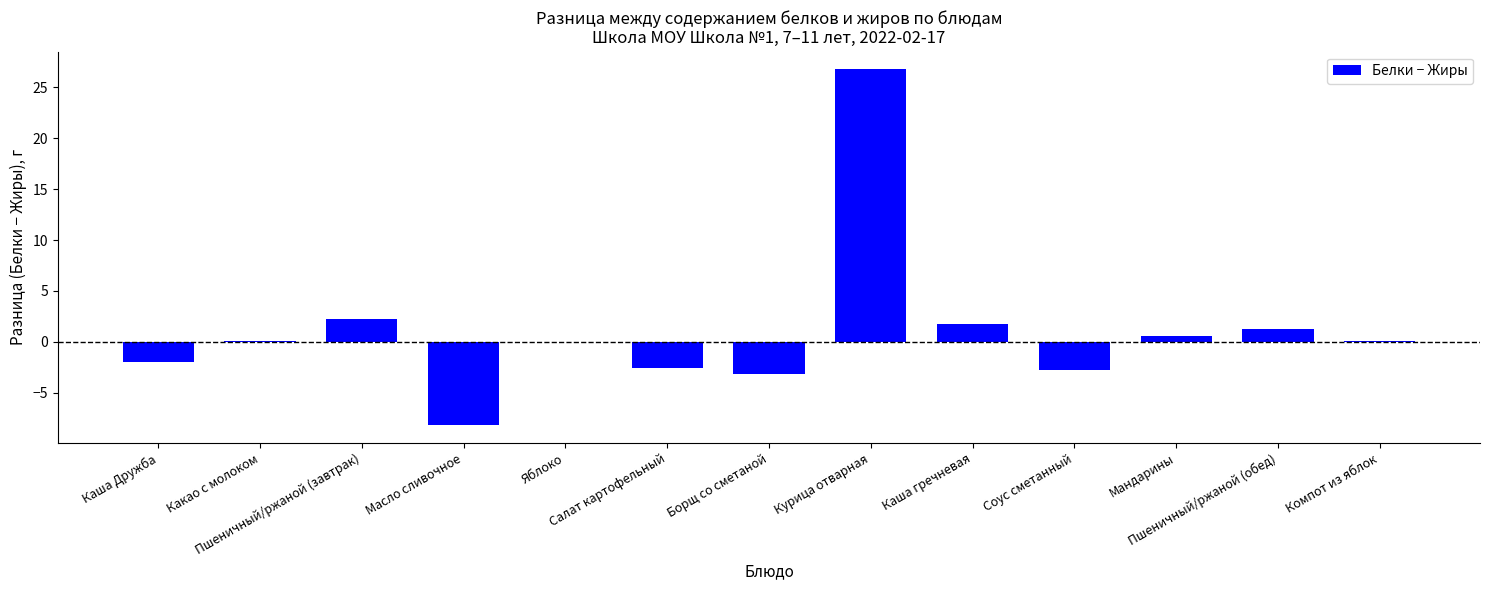

What is the maximum value shown in the chart?

26.8